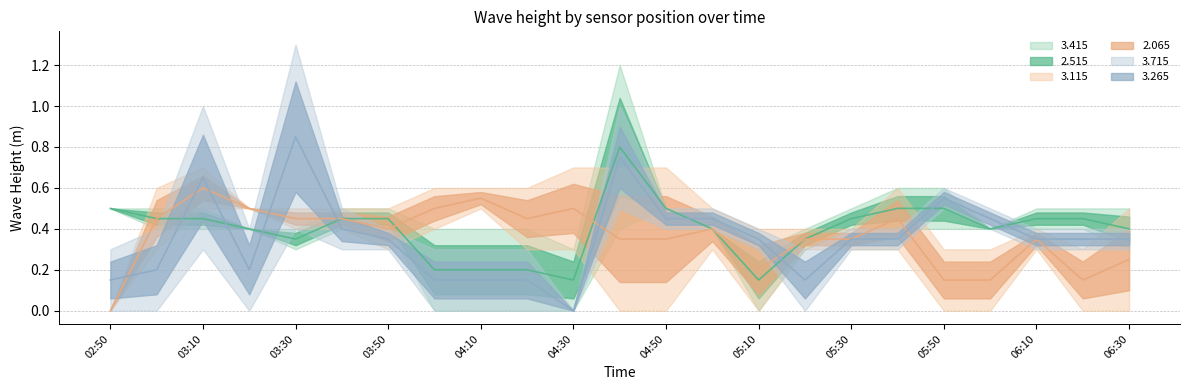

How many lines are shown in the chart?

6